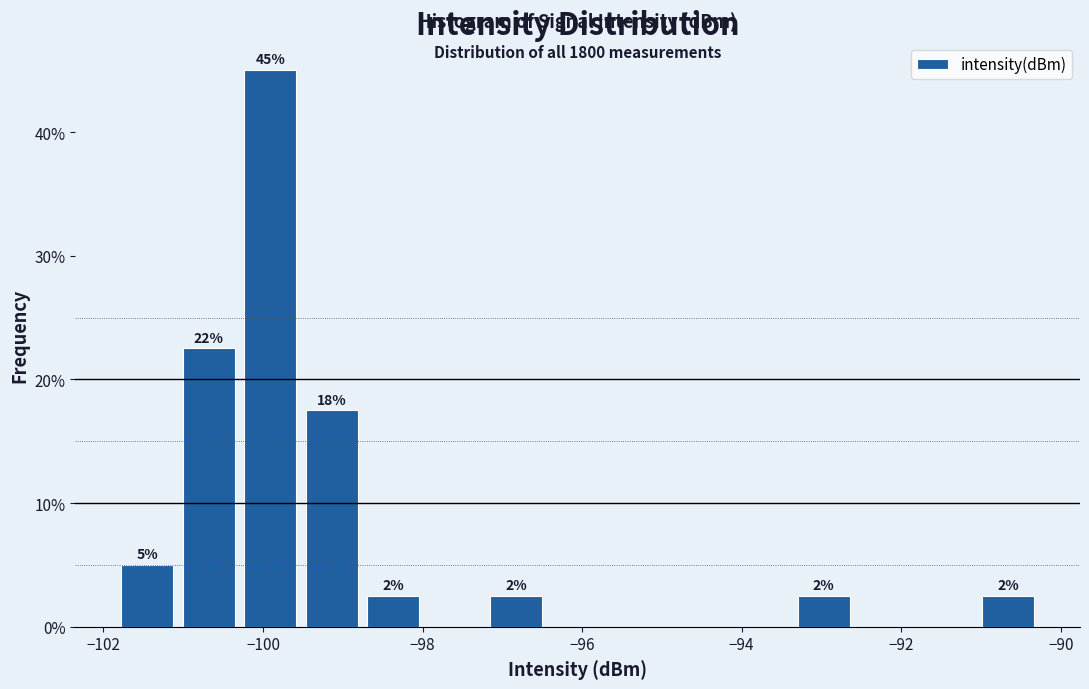

Around what value on the x-axis is the tallest bar? Give the approximate position of its centre, as read against the axis.

-100.0